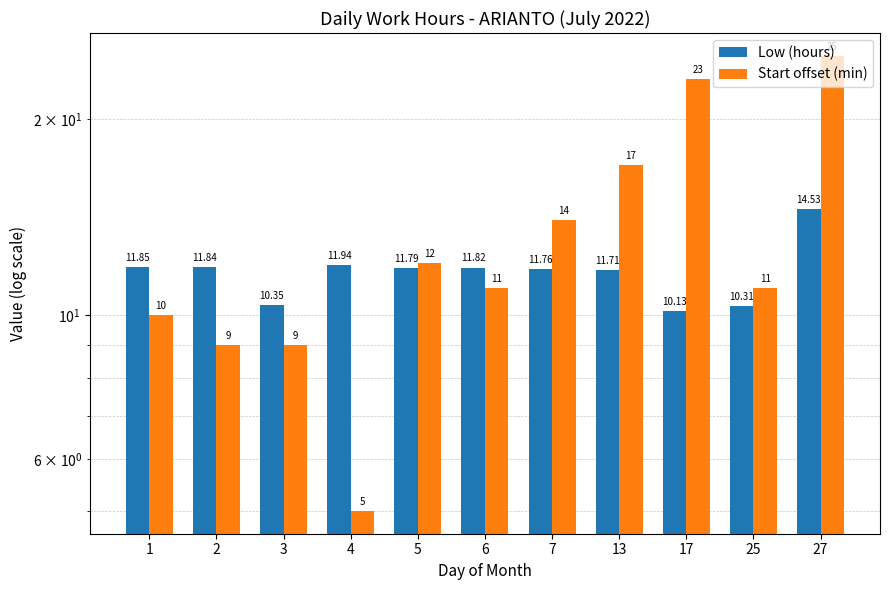

What is the value of the Start offset (min) bar at the 10th from the left?

11.0